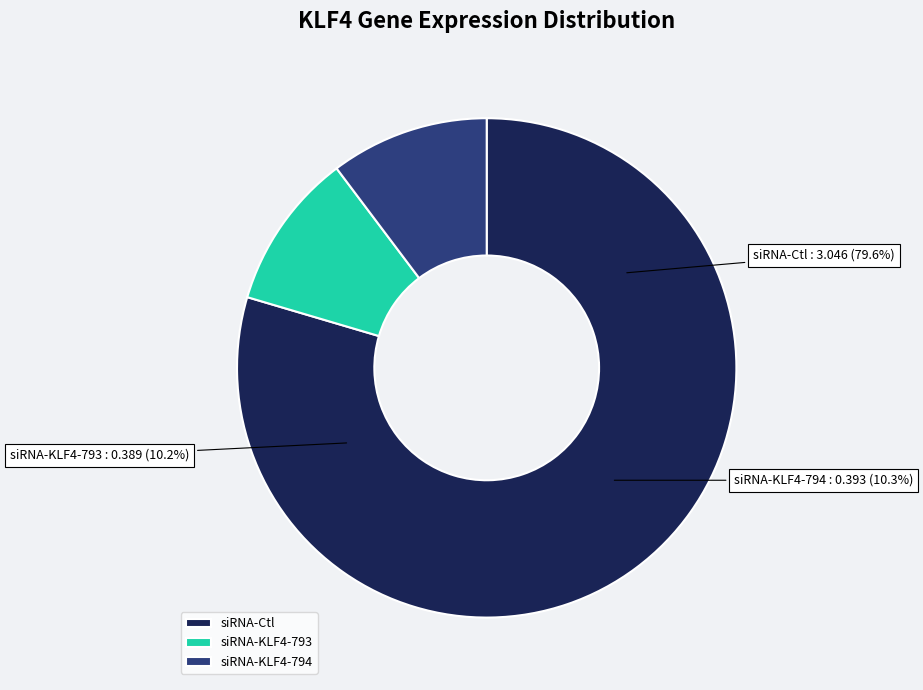

Does siRNA-KLF4-793 represent more than half of the total?

No